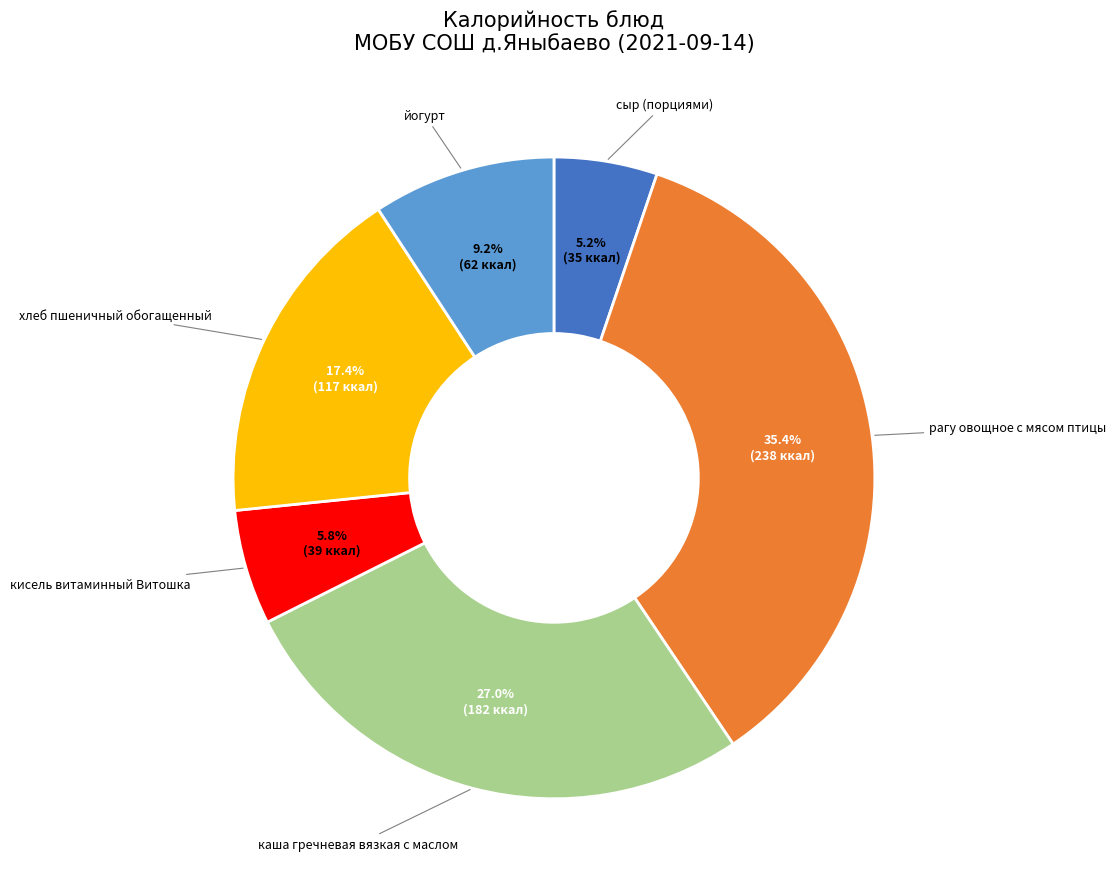

Is there a majority slice in this chart?

No